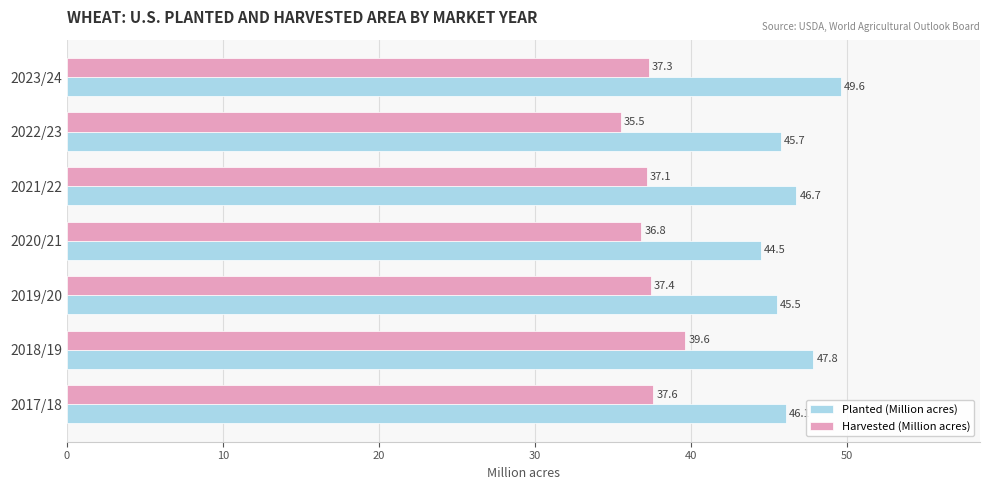

What are all the series names shown in the legend?

Planted (Million acres), Harvested (Million acres)